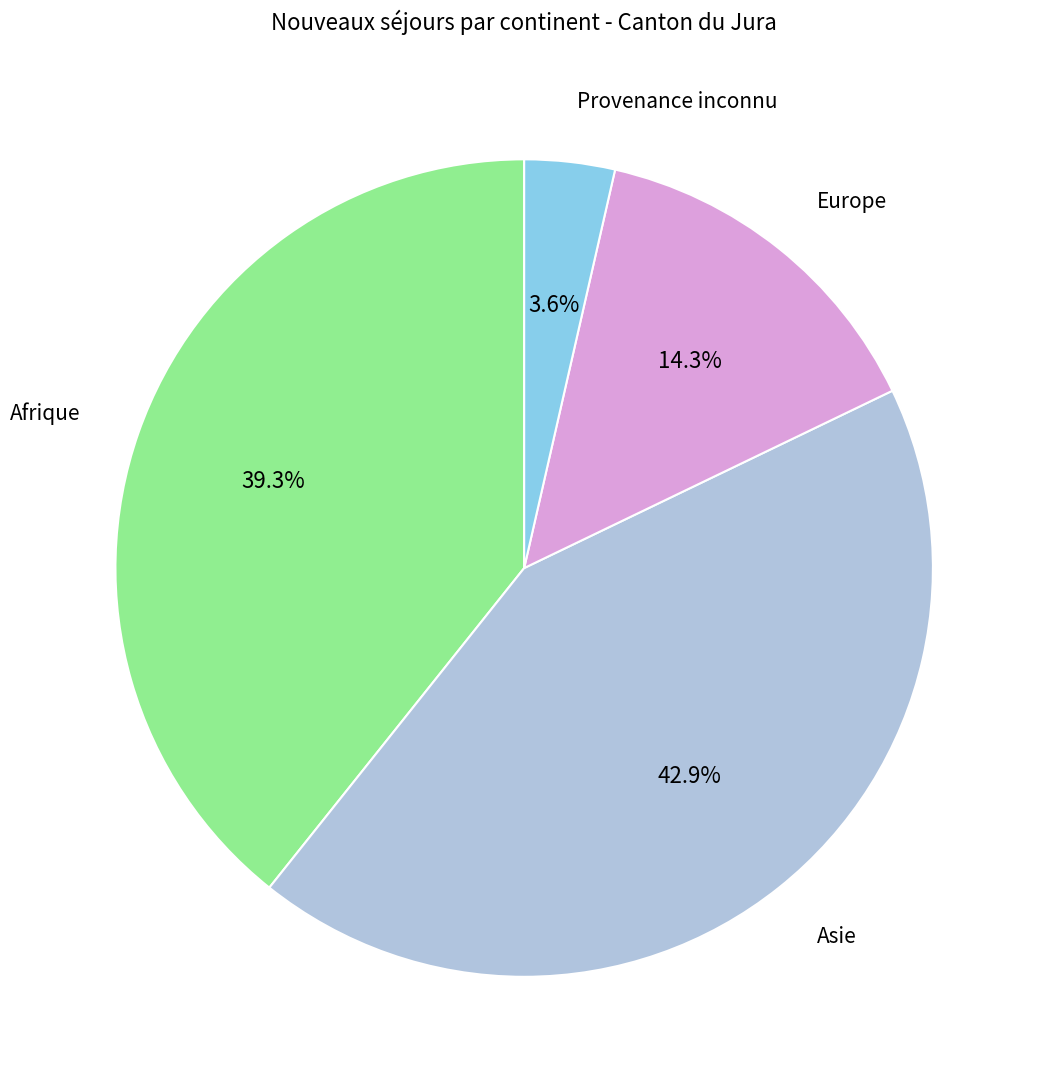

Is there a majority slice in this chart?

No